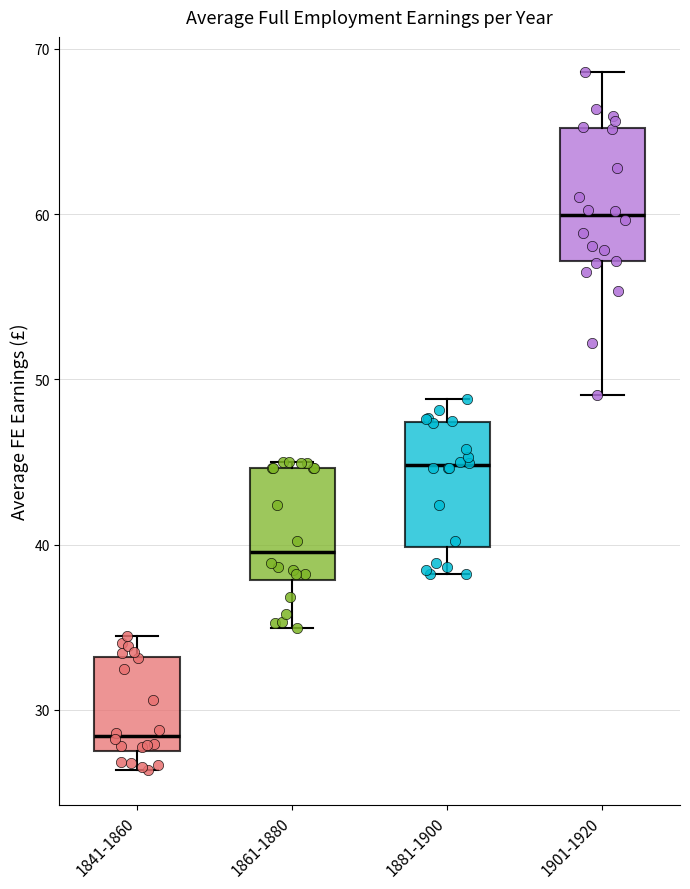

Reading left to right, read every box against the y-axis: the position of its median line, the range the box covers, and the ends of its whiskers. The values are not printed on the chart, so give them approximately, as read against the axis.

1841-1860: median 28 (just above the box's lower edge), box 28 to 33, whiskers 26 to 34
1861-1880: median 40, box 38 to 45, whiskers 35 to 45 (just above the box's upper edge)
1881-1900: median 45, box 40 to 47, whiskers 38 to 49
1901-1920: median 60, box 57 to 65, whiskers 49 to 69